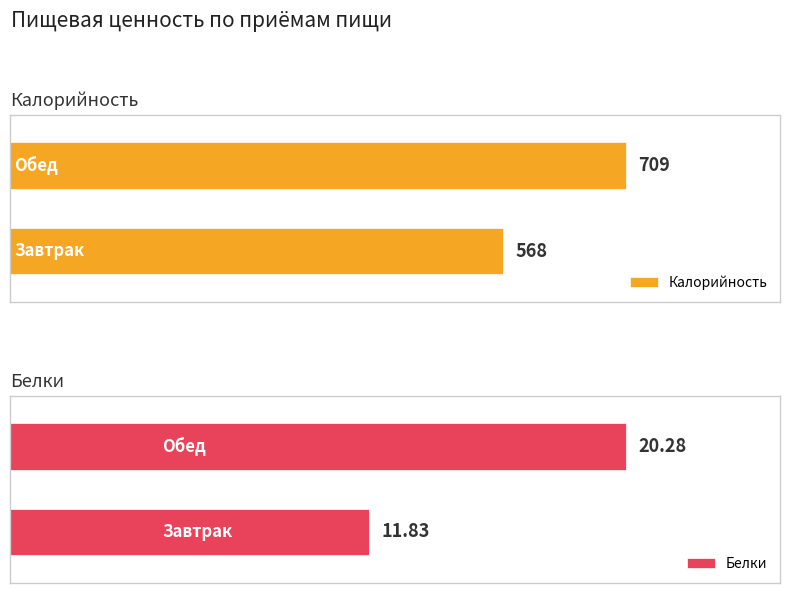

How many data points does each series have?

2